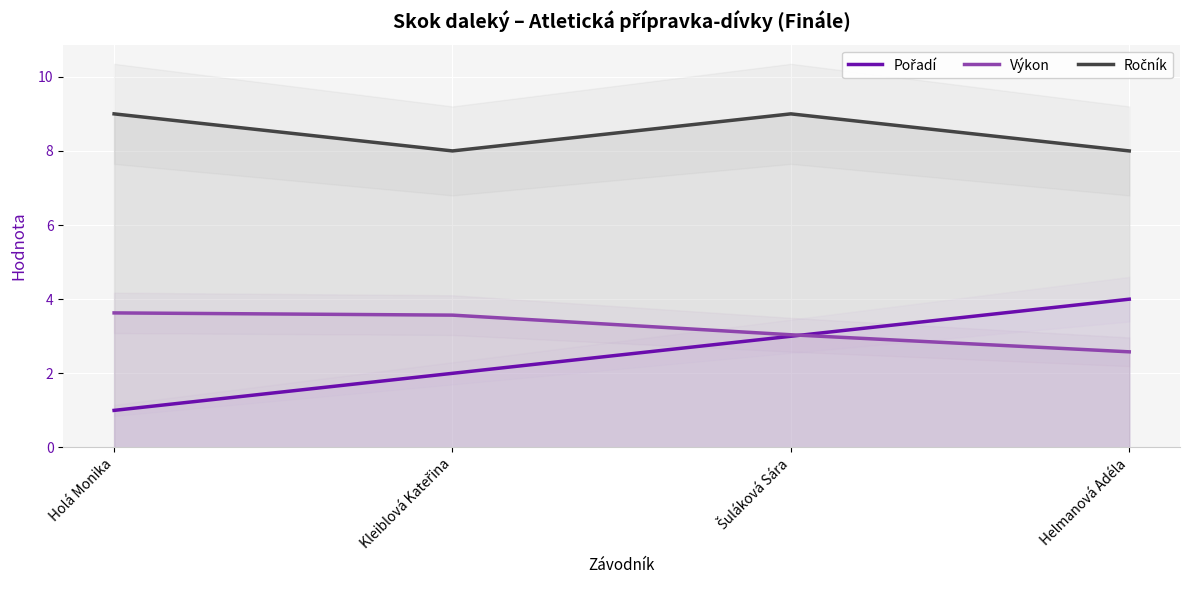

What is the minimum value for Pořadí?

1.0